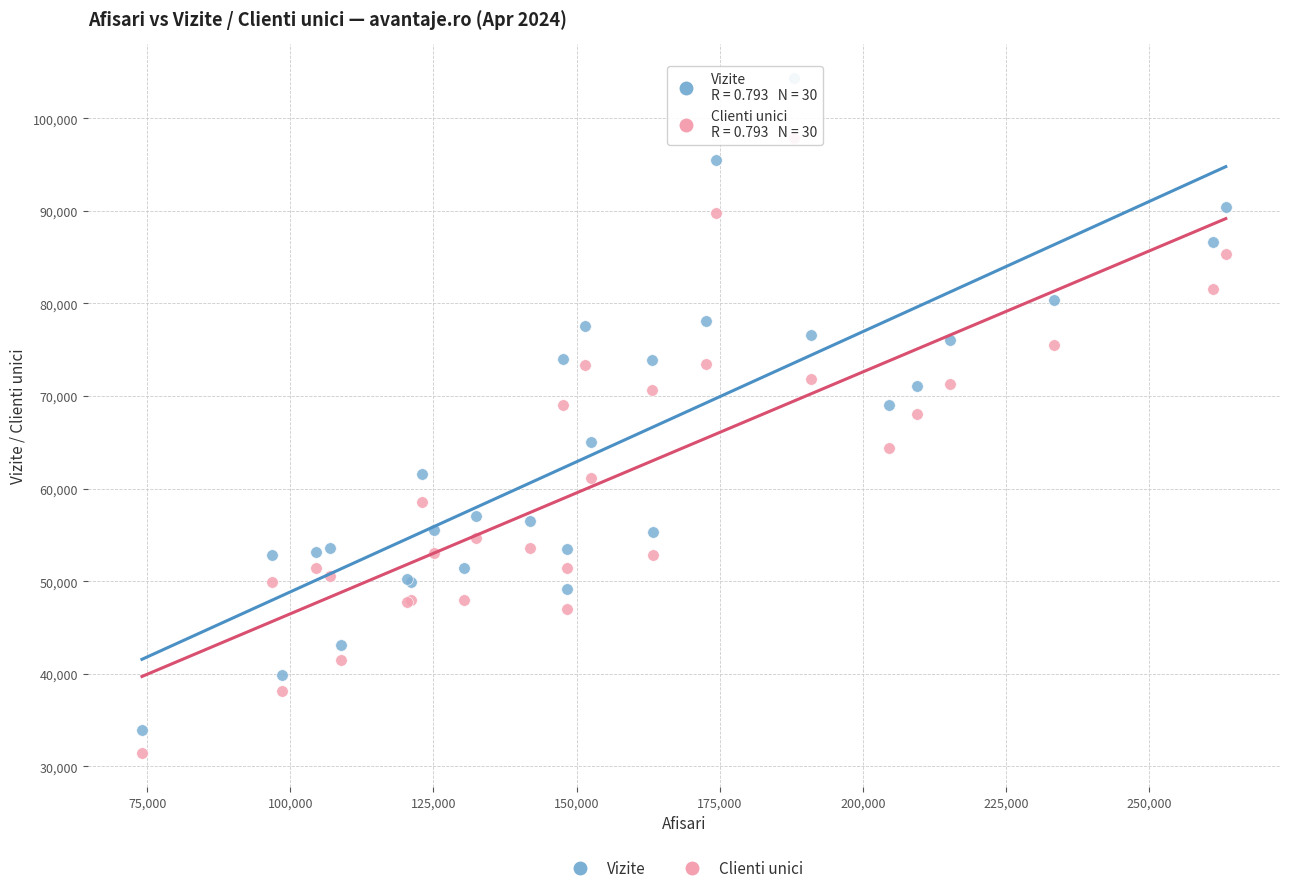

Which series reaches the maximum Y coordinate?

Vizite